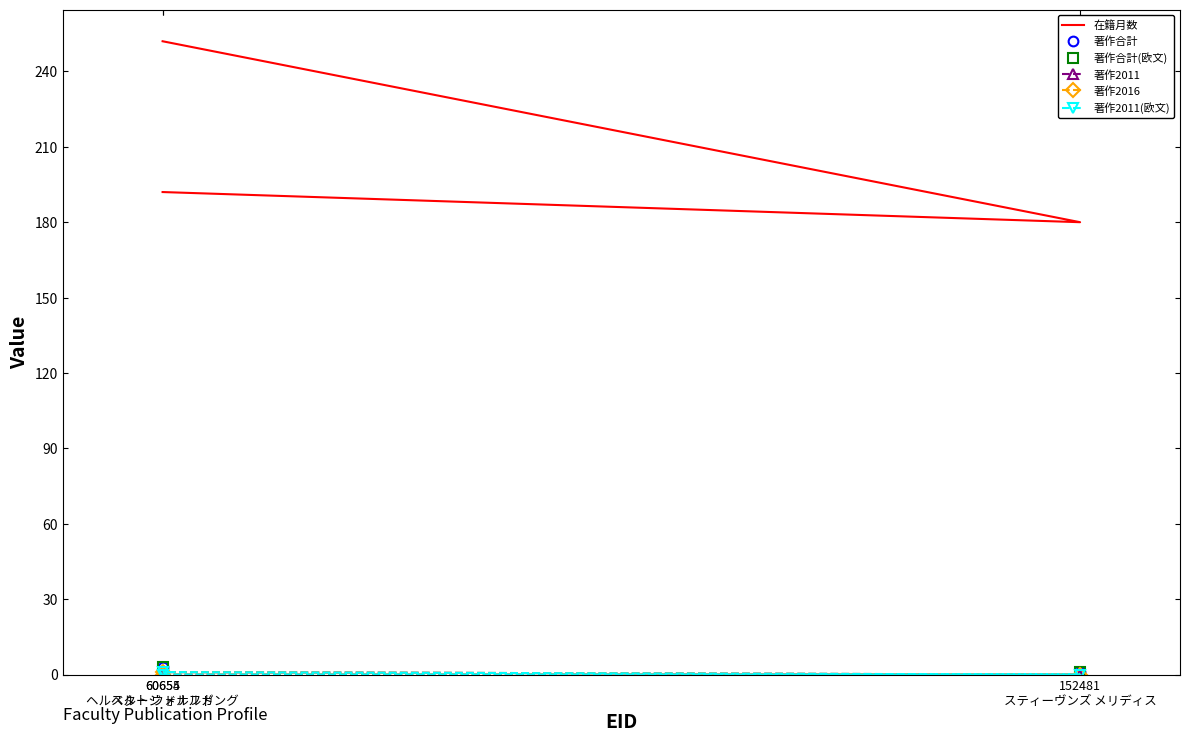

At which label does 著作2011 reach its peak?

60655
ヘルベルト ウォルフガング